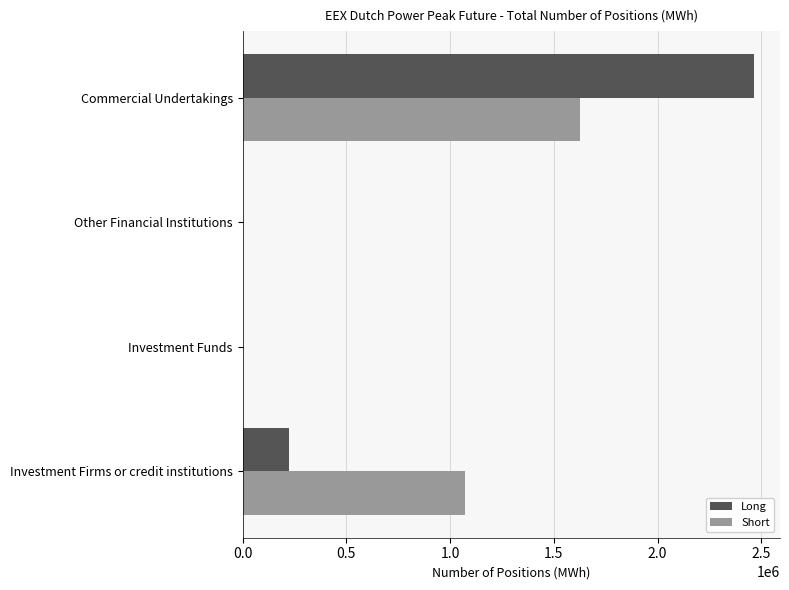

What is the greatest value displayed?

2466492